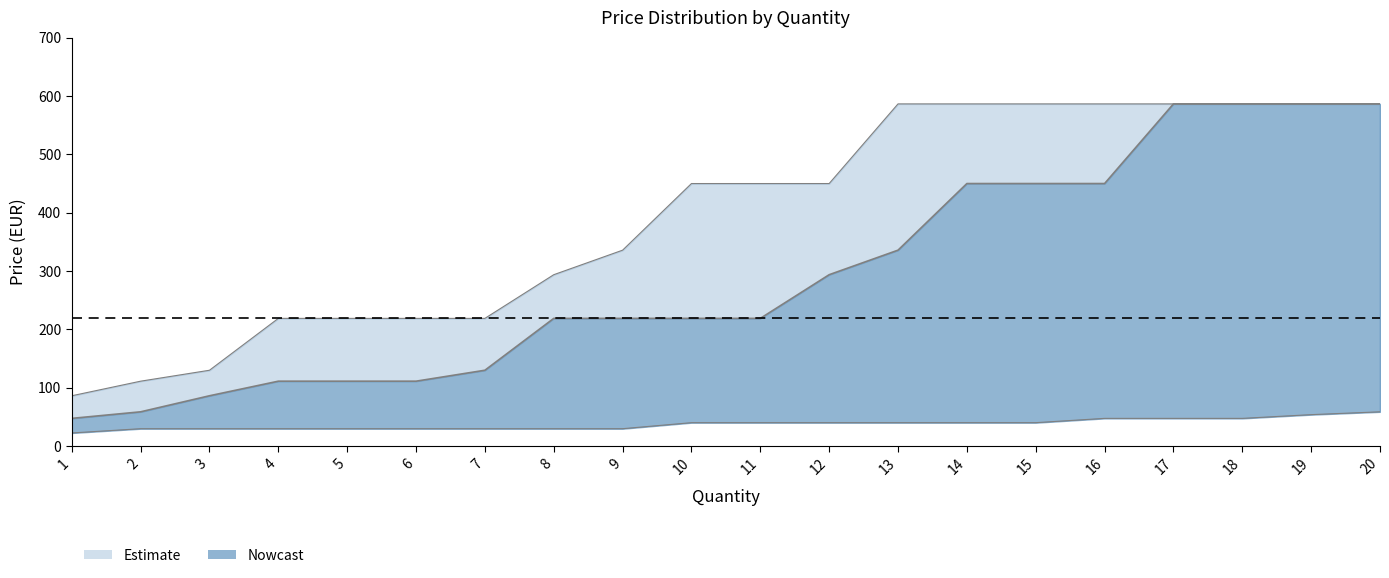

What is the difference between the maximum and minimum values in the Price_mid series?

539.0